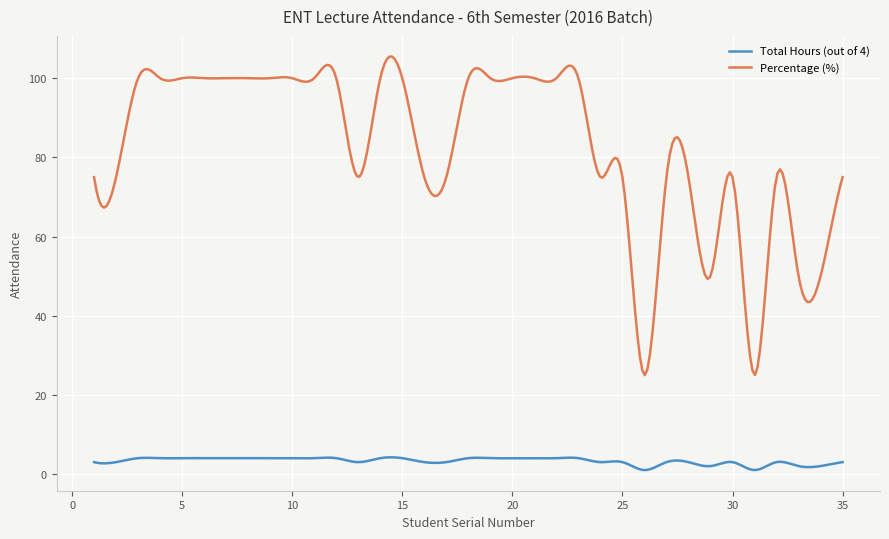

How many categories are shown in the chart?

300